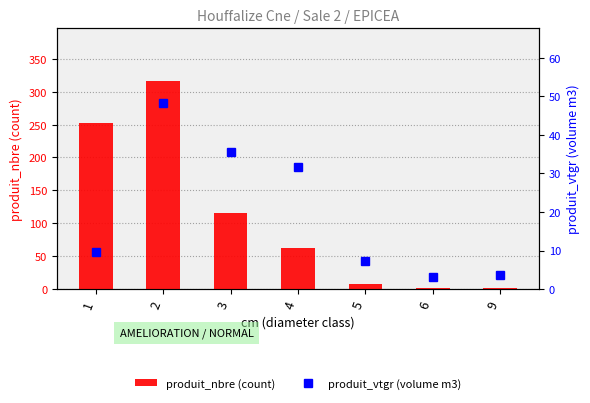

List the labels in order of produit_nbre (count) value, smallest first.

9, 6, 5, 4, 3, 1, 2